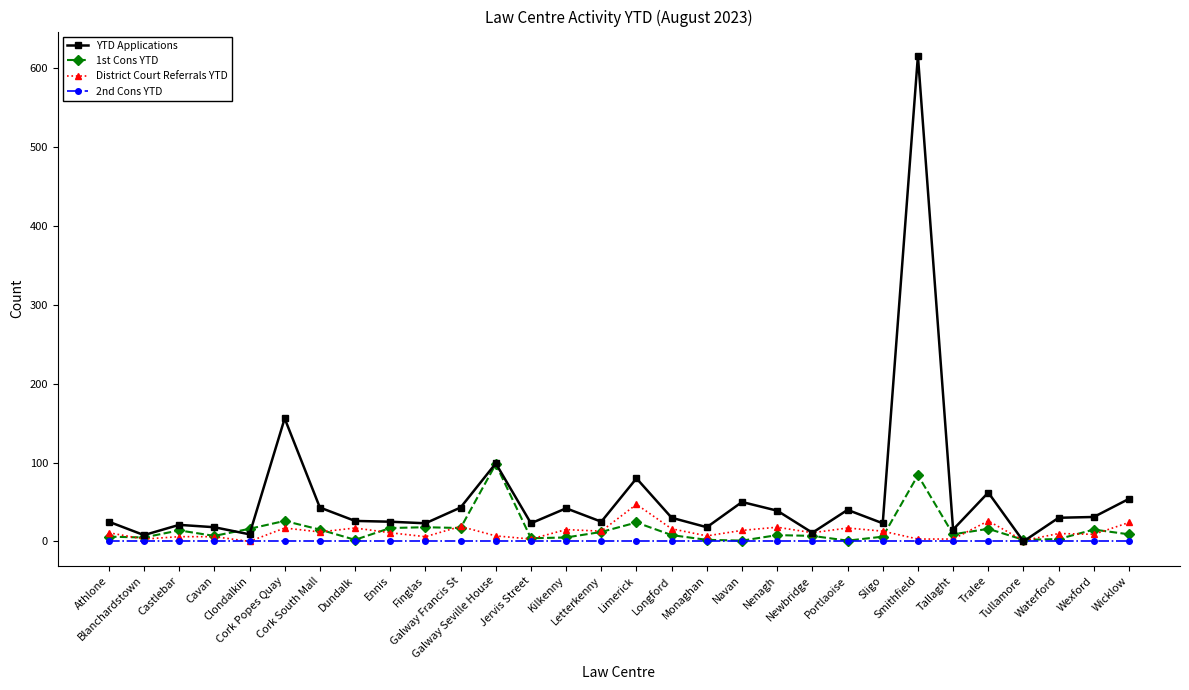

Which series has the largest total across all categories?

YTD Applications